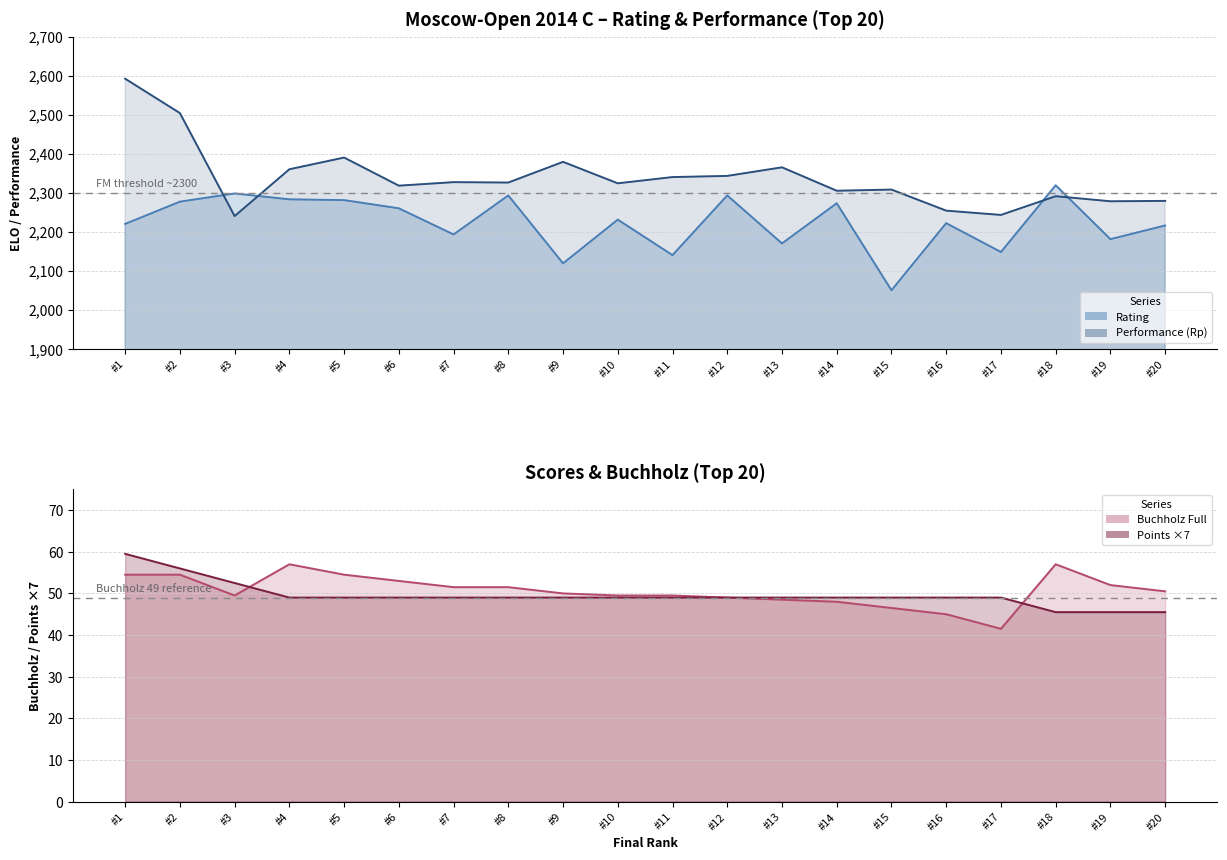

What is the lowest value of the Rating series?

2050.0